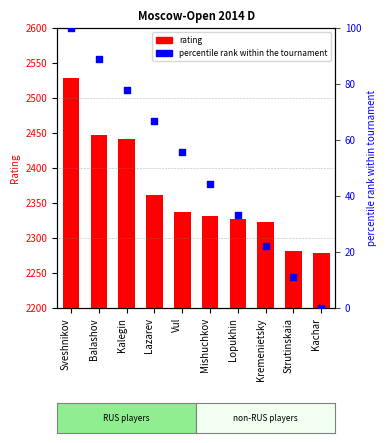

What is the total value across all series at Kalegin?

2519.8